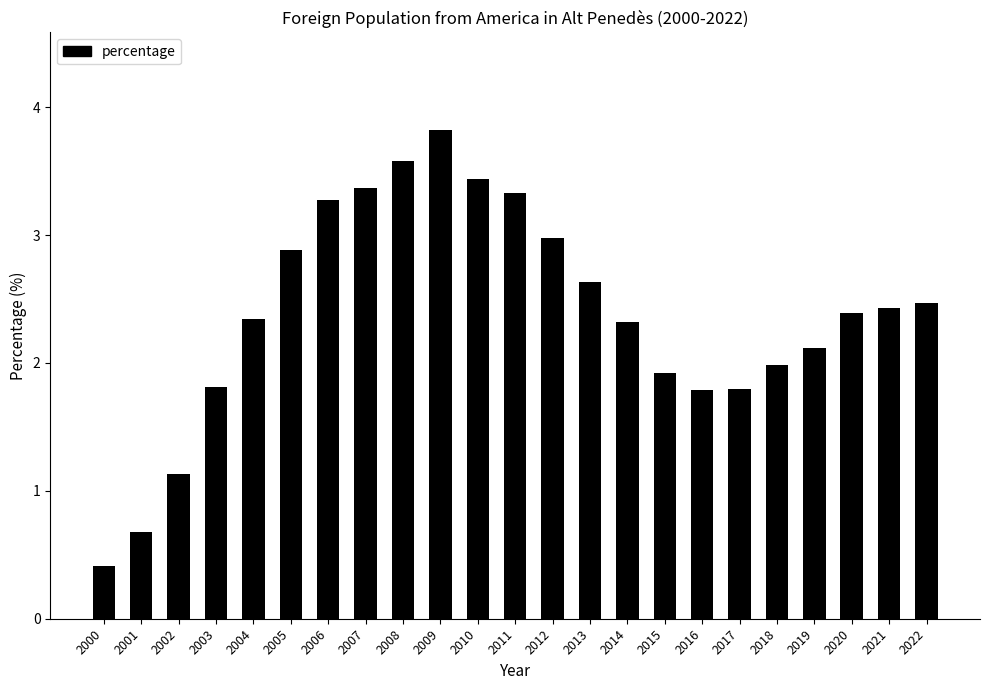

Where does the data first go above 2?

2004